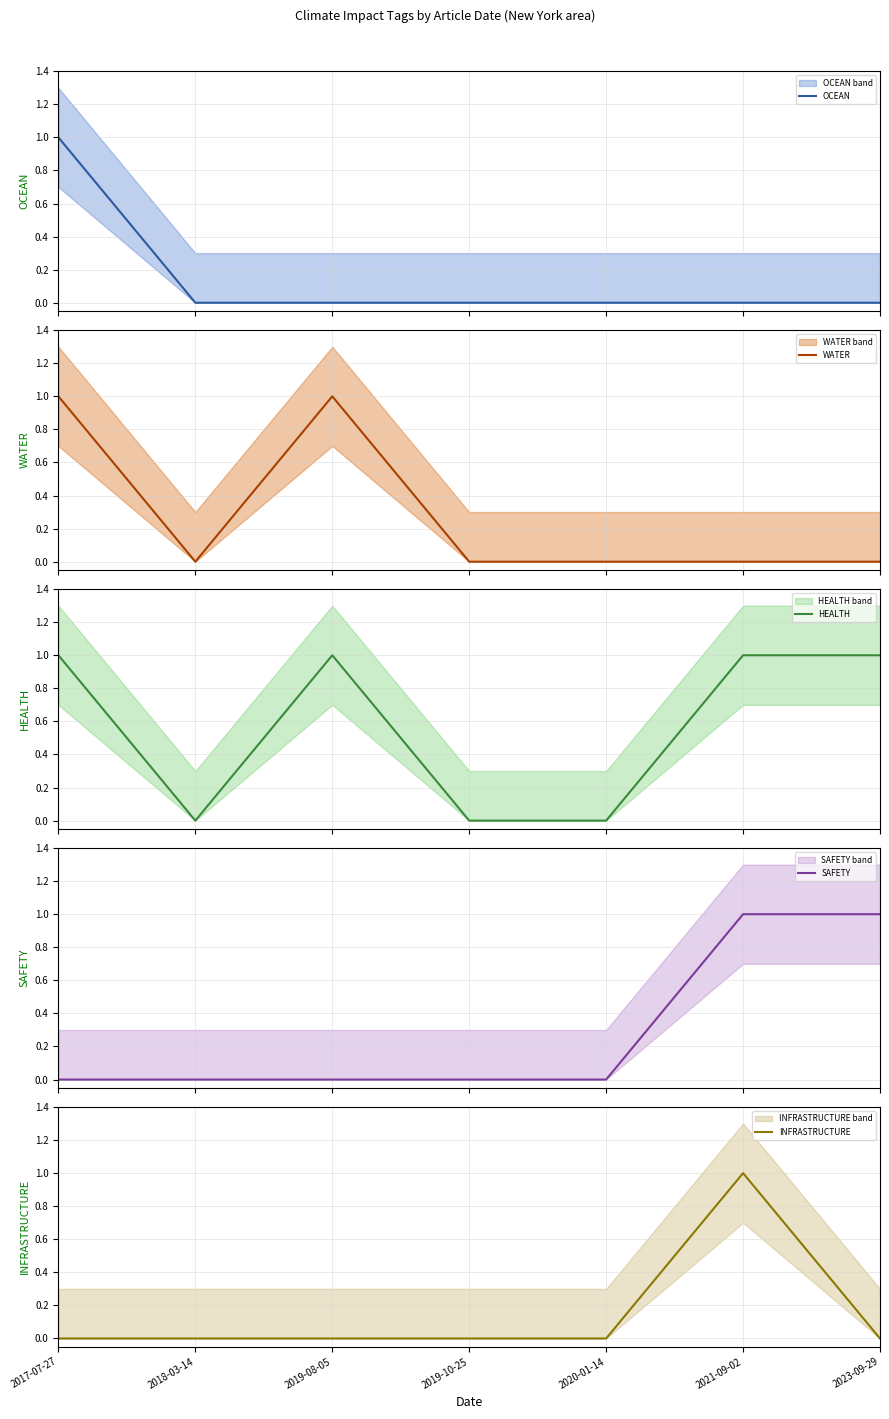

What is the difference between the second highest and second lowest values in the WATER series?

1